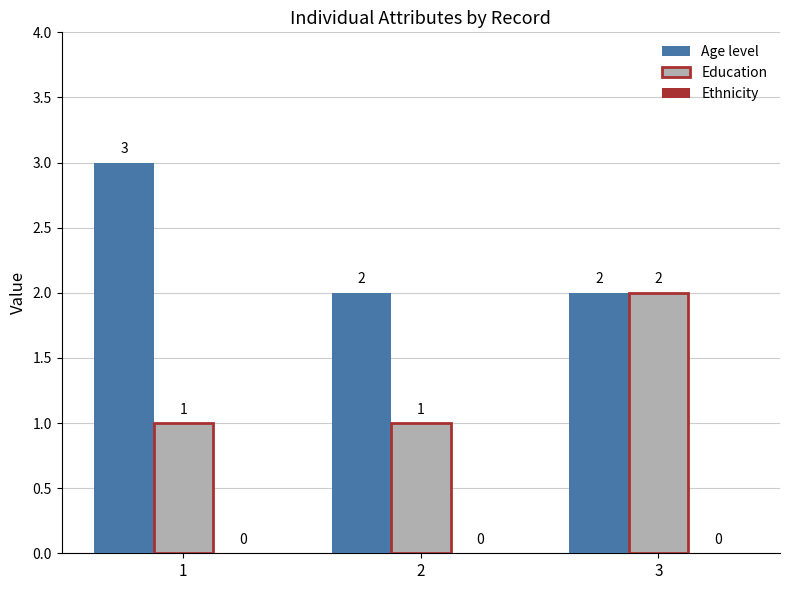

What is the difference between the maximum and minimum values in the Age level series?

1